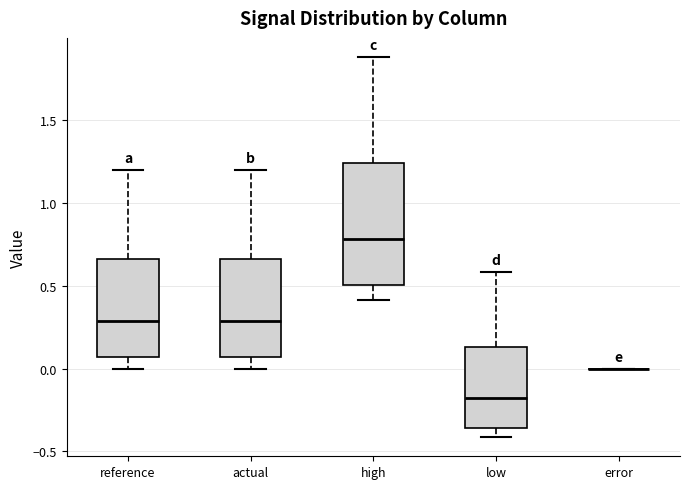

Reading left to right, transcribe this box plot: for each box, give where its median line is, the range the box spans, and where its two whiskers end, as read against the y-axis. The values are not printed on the chart, so give them approximately, as read against the axis.

reference: median 0.30, box 0.05 to 0.65, whiskers 0.00 to 1.20
actual: median 0.30, box 0.05 to 0.65, whiskers 0.00 to 1.20
high: median 0.80, box 0.50 to 1.25, whiskers 0.40 to 1.90
low: median -0.20, box -0.35 to 0.15, whiskers -0.40 to 0.60
error: box collapsed to a line at 0.00, whiskers 0.00 to 0.00